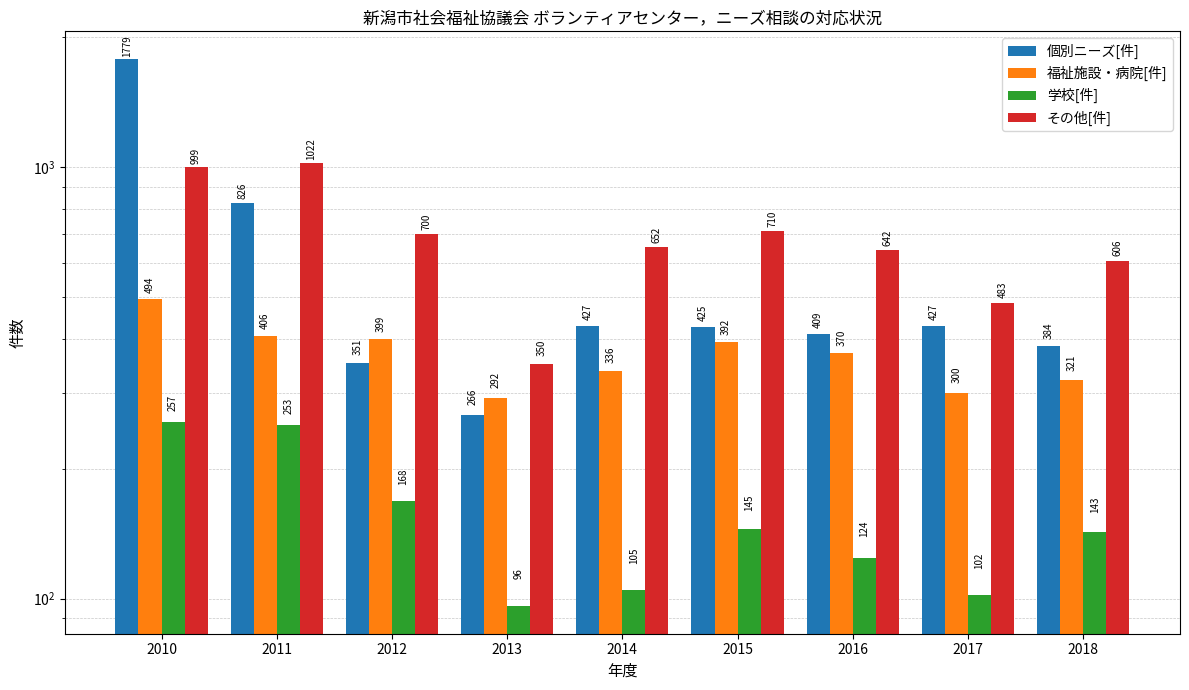

What is the spread (max minus min) of values at 2012?

532